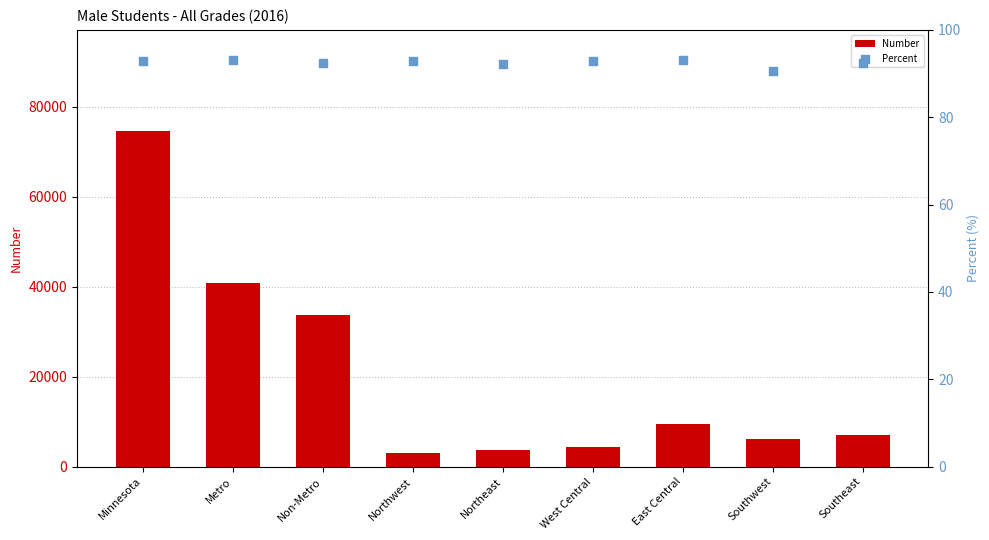

Which series has the largest total across all categories?

Number